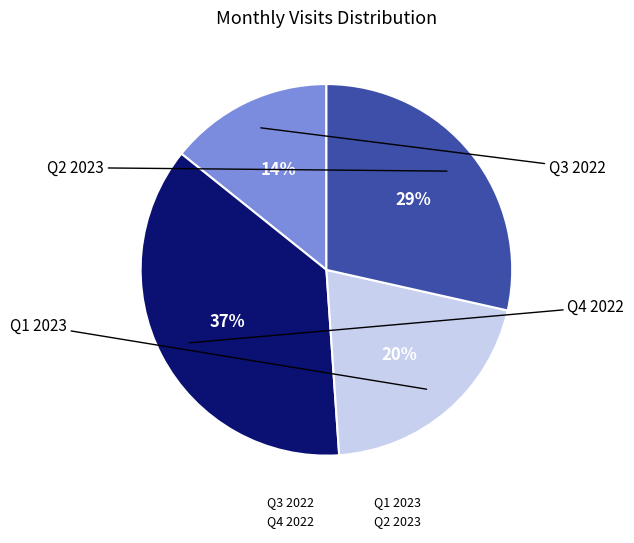

To the nearest percent, what is the average slice percentage?

25%